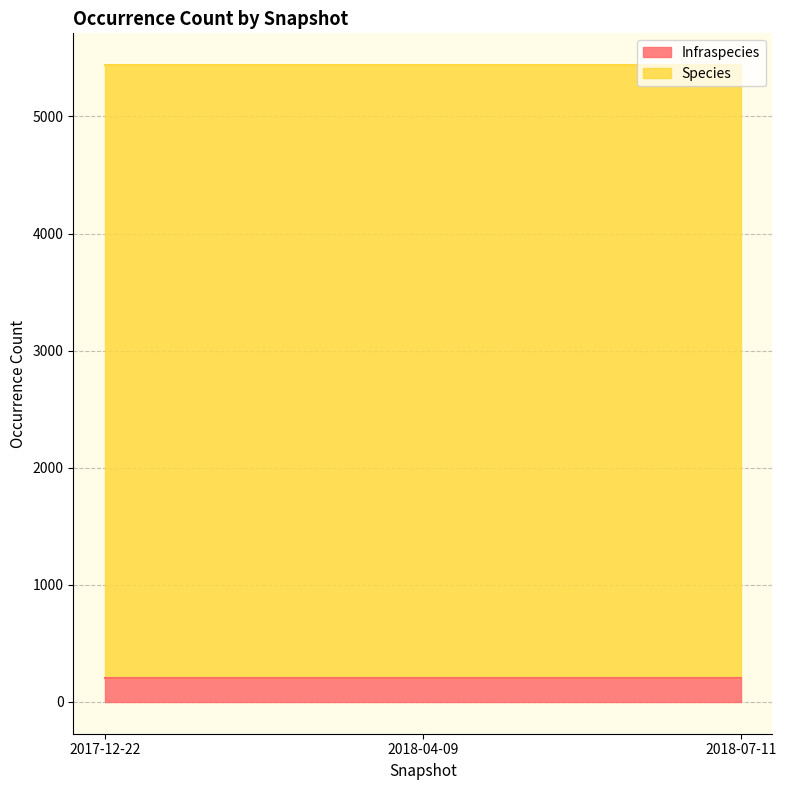

What position from the right is 2017-12-22?

3